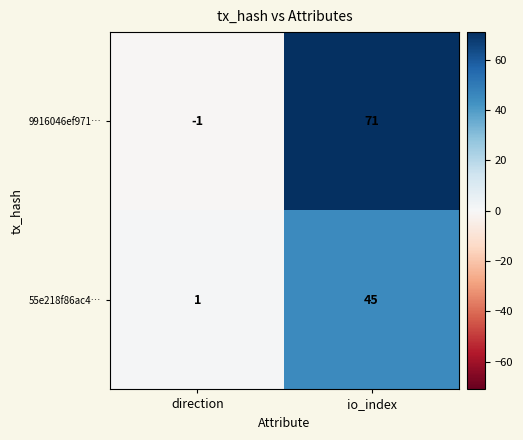

Which series has the widest spread of values?

9916046ef971…